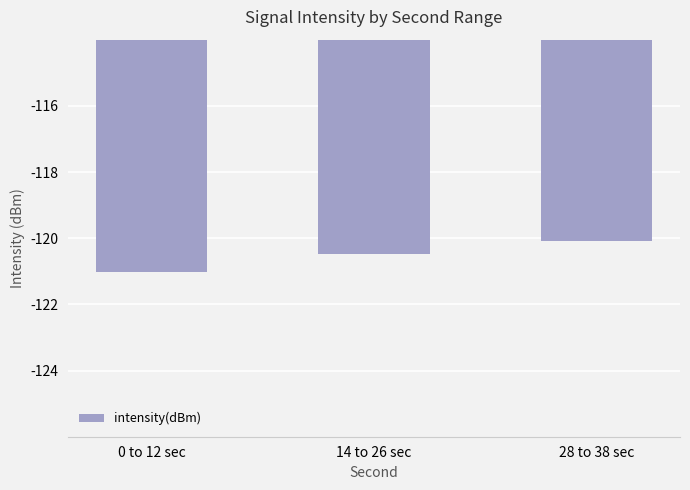

How many distinct data groups are displayed?

1